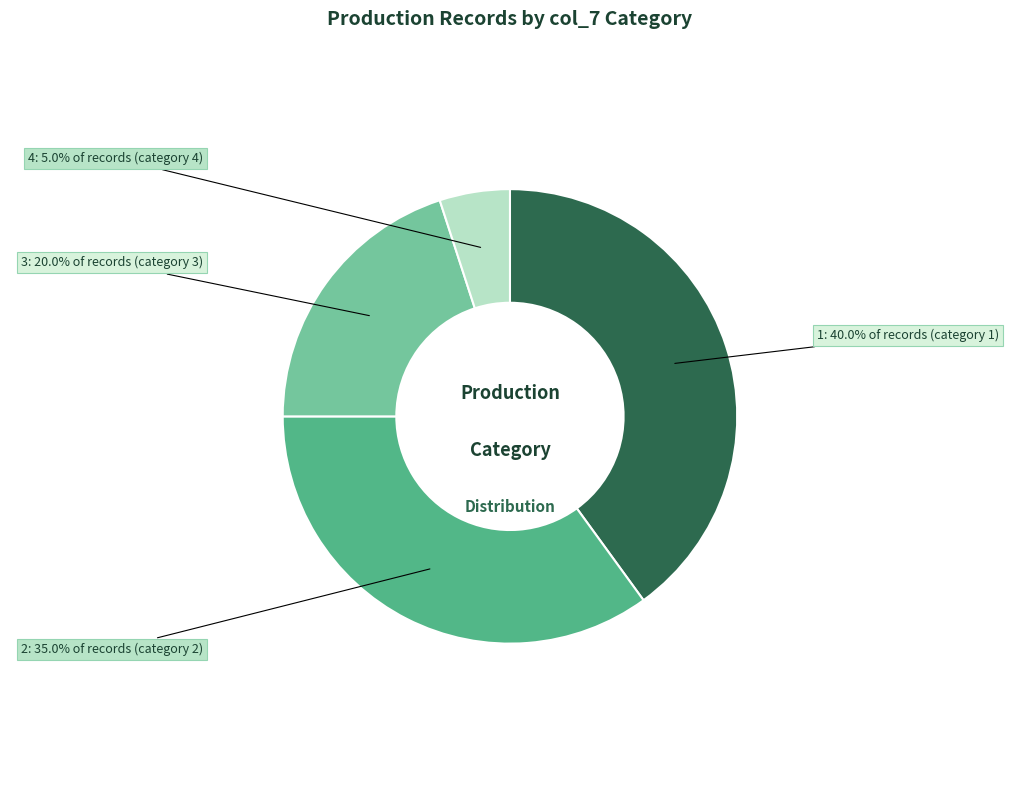

What percentage is the 1 slice, to the nearest percent?

40%